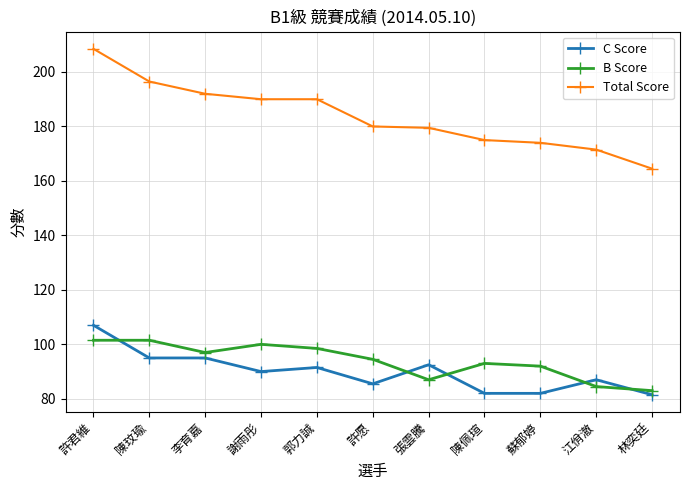

What value does the C Score series have at 許君維?

107.0